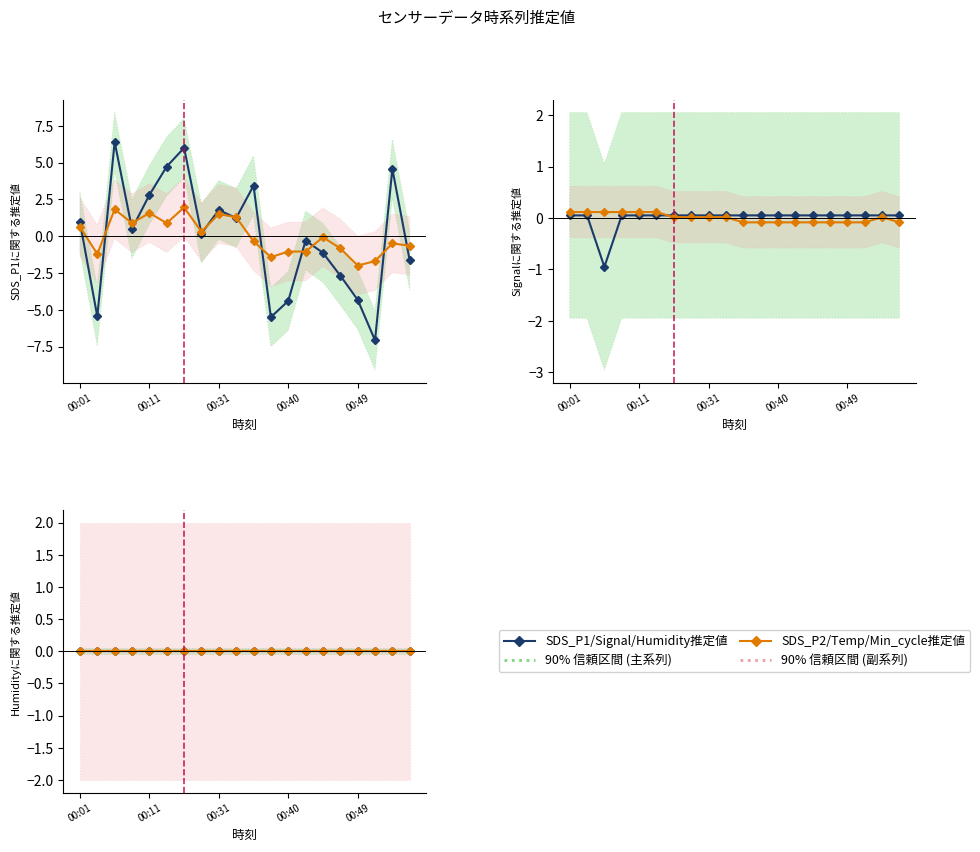

What is the difference between the maximum and second lowest values in the SDS_P1推定値 series?

11.9